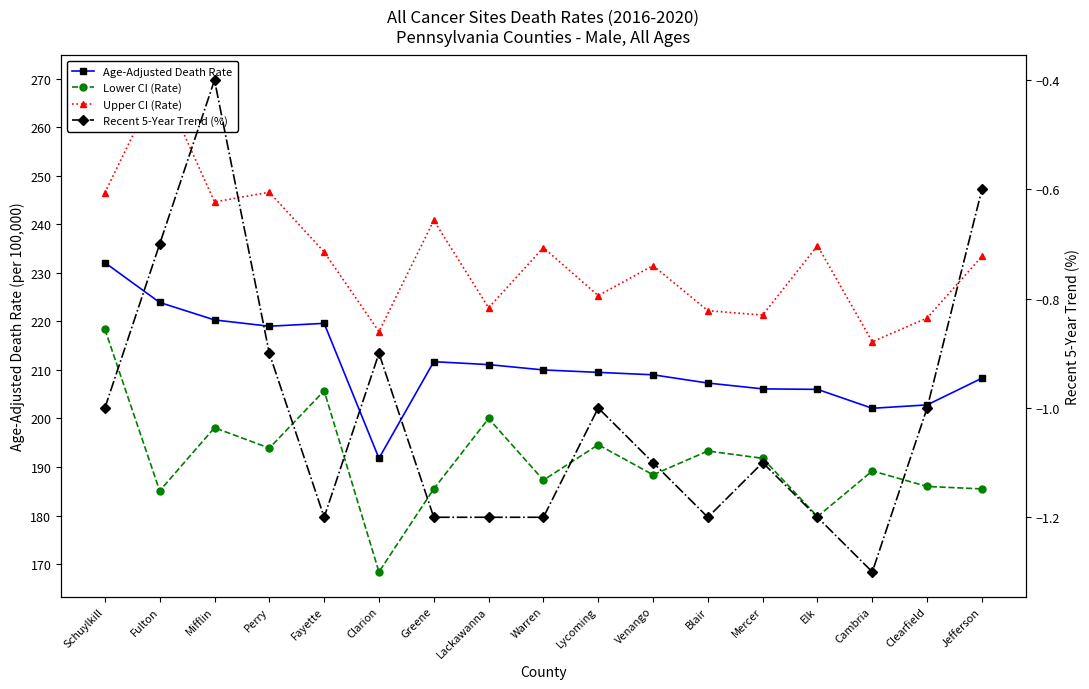

Count the number of categories in the chart.

17